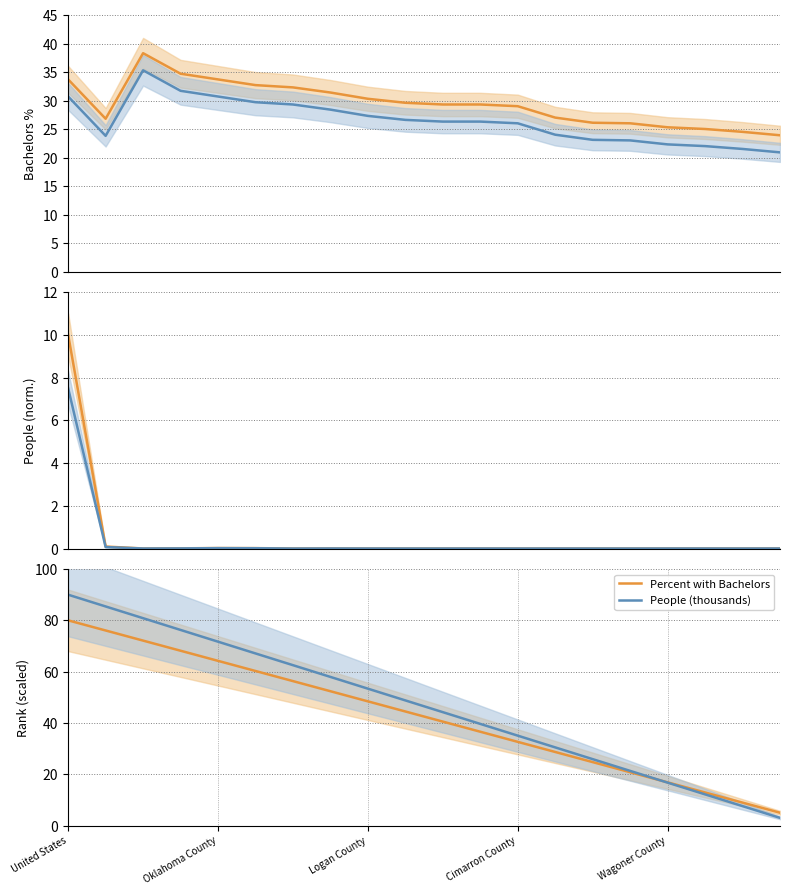

What is the label of the 18th point from the left?

17